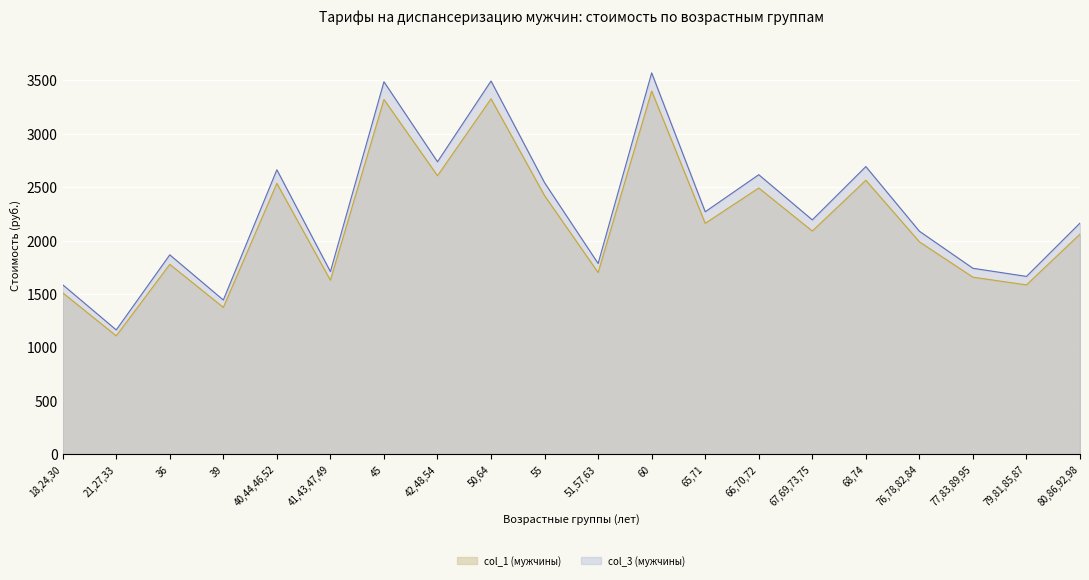

What is the average value of the col_3 (мужчины) series?

2273.2